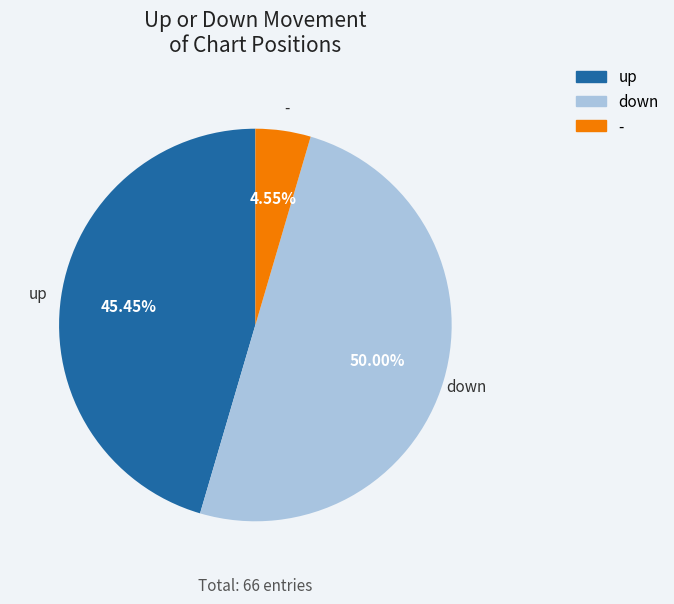

Rank the categories by value from highest to lowest.

down, up, -